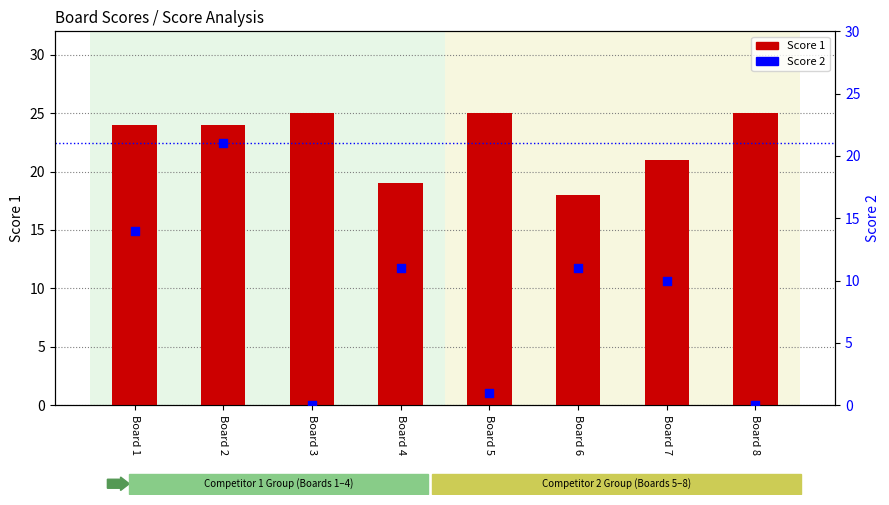

Which series has the largest total across all categories?

Score 1